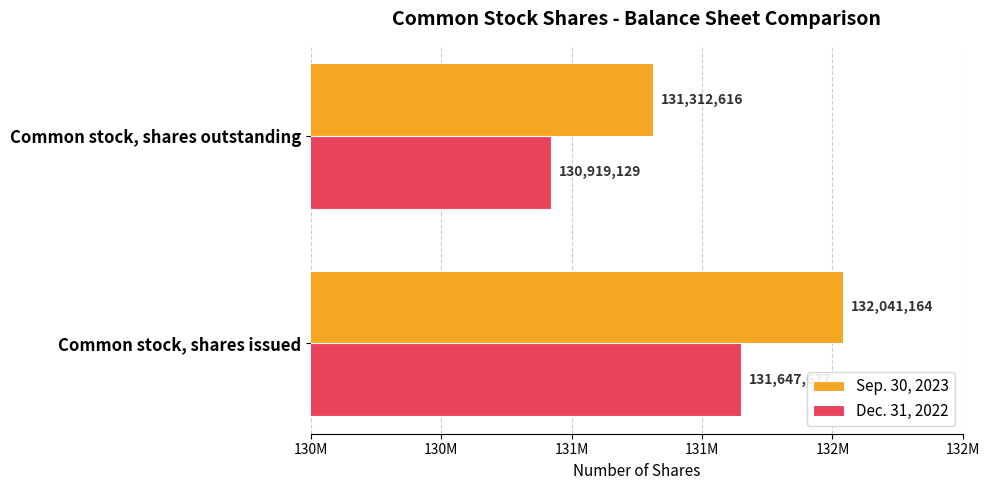

What are all the series names shown in the legend?

Sep. 30, 2023, Dec. 31, 2022